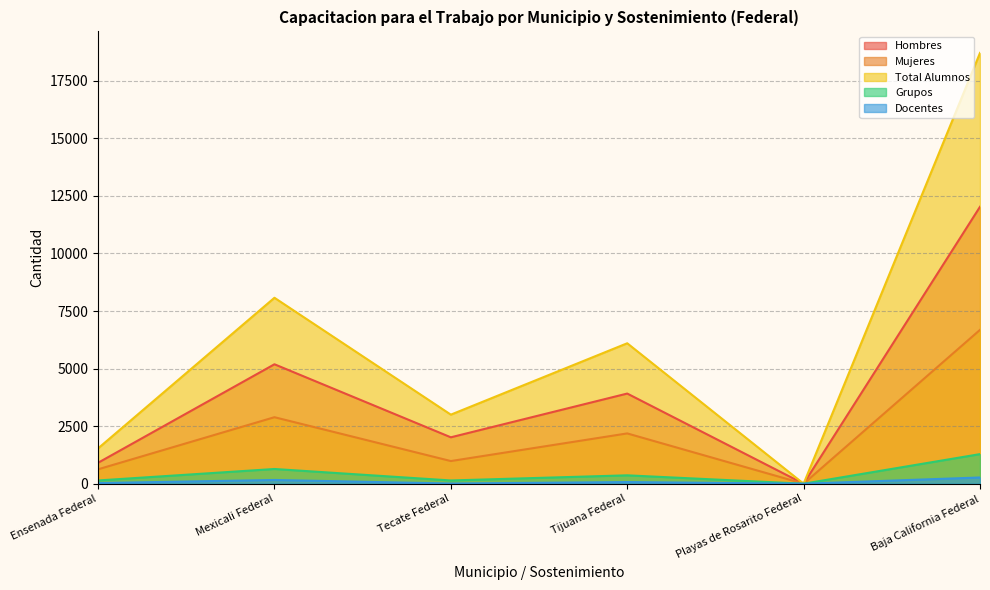

Which category has the highest value across all series?

Baja California Federal